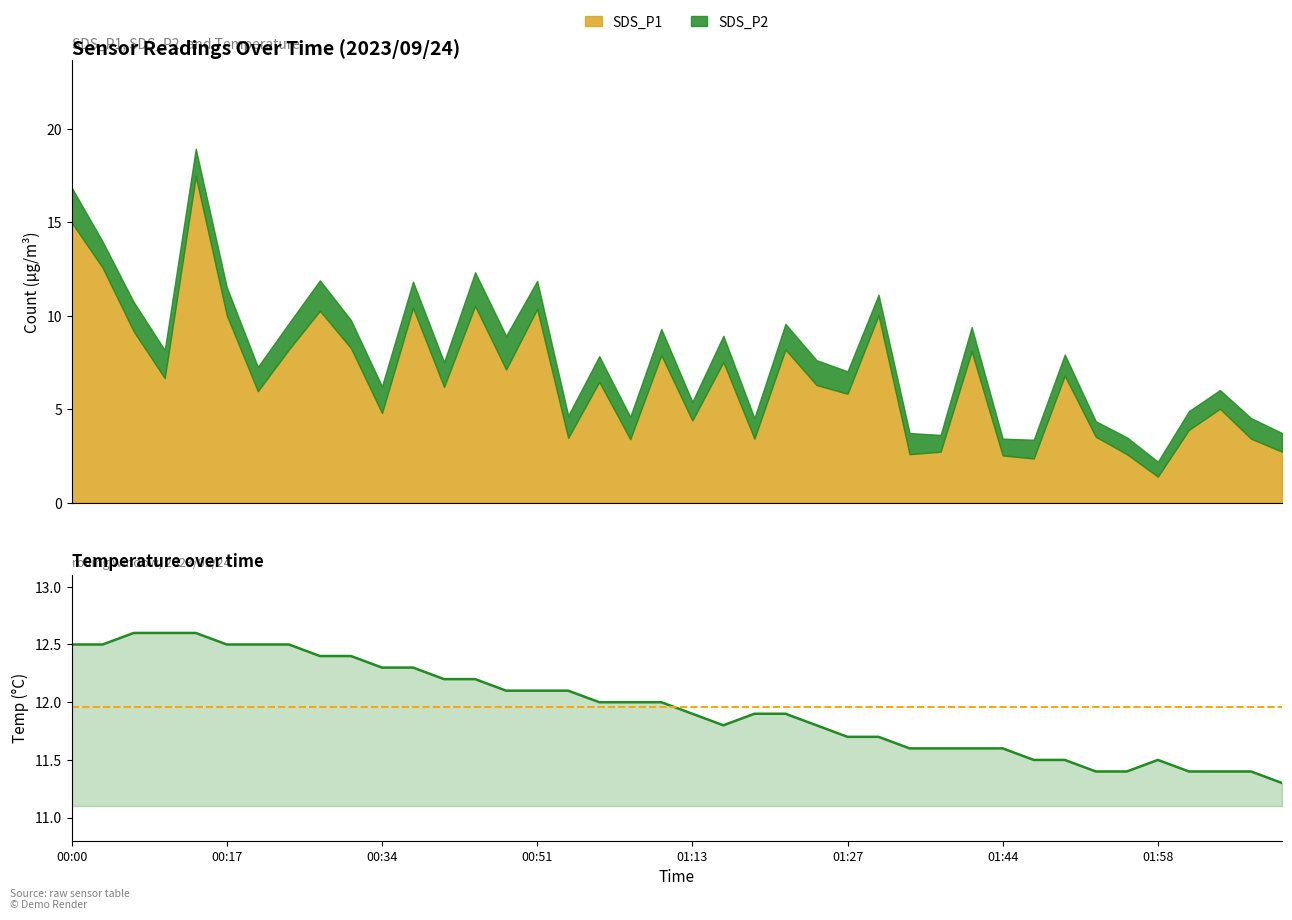

What is the change in value from 21 to 29?

-0.2